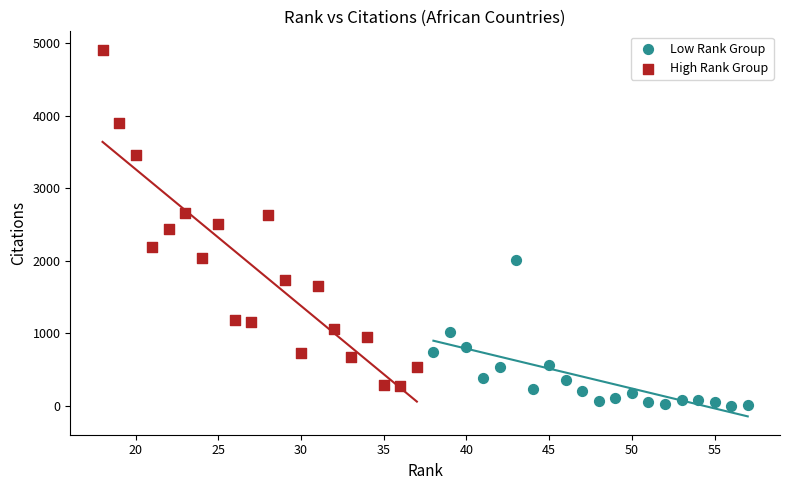

Which series contains the highest Y value?

High Rank Group